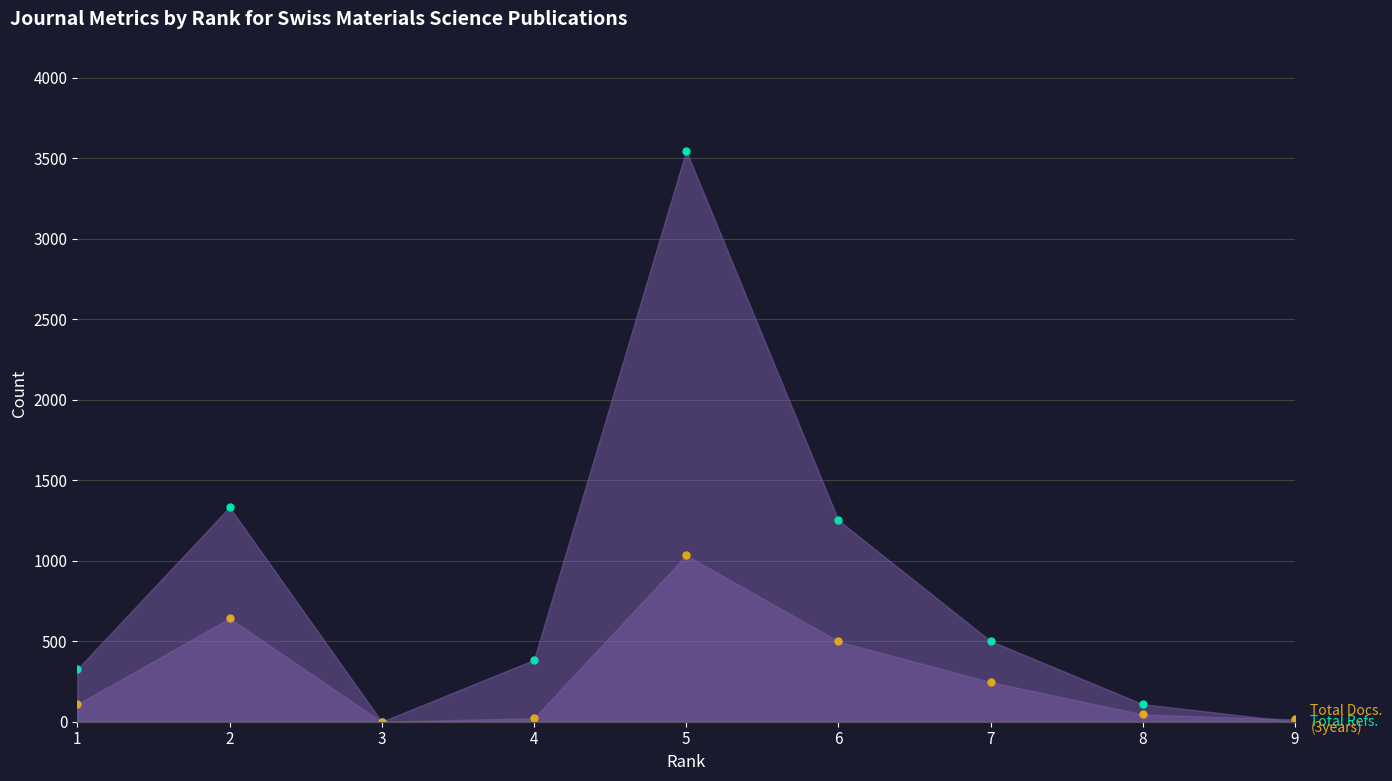

True or false: Total Refs. has a value of 1333 at 2.

True